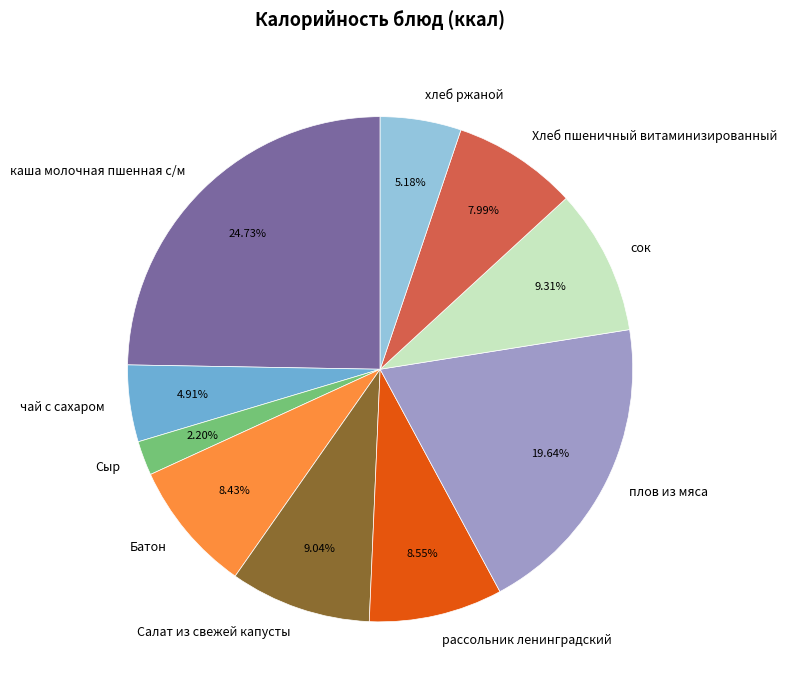

To the nearest percent, what portion does Хлеб пшеничный витаминизированный represent?

8%